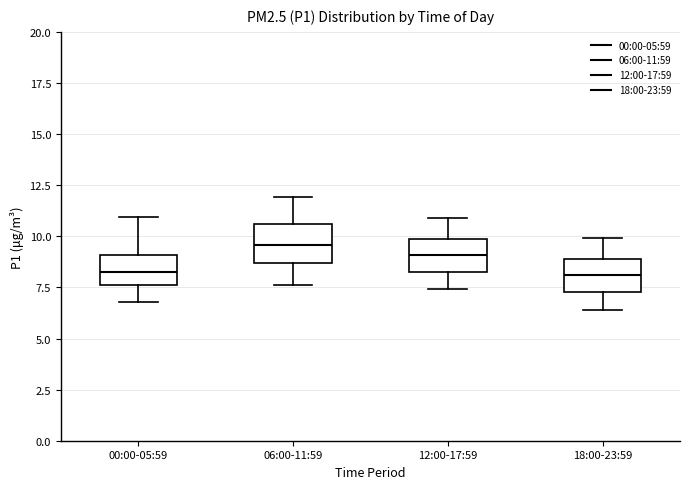

Reading left to right, transcribe this box plot: for each box, give where its median line is, the range the box spans, and where its two whiskers end, as read against the y-axis. The values are not printed on the chart, so give them approximately, as read against the axis.

00:00-05:59: median 8.5, box 7.5 to 9.0, whiskers 7.0 to 11.0
06:00-11:59: median 9.5, box 8.5 to 10.5, whiskers 7.5 to 12.0
12:00-17:59: median 9.0, box 8.5 to 10.0, whiskers 7.5 to 11.0
18:00-23:59: median 8.0, box 7.5 to 9.0, whiskers 6.5 to 10.0